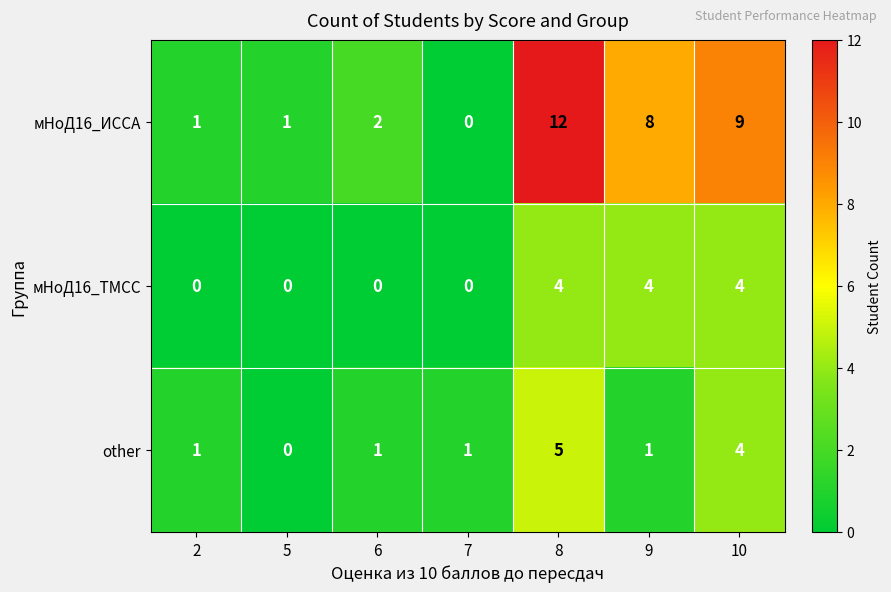

Which category has the highest value across all series?

8